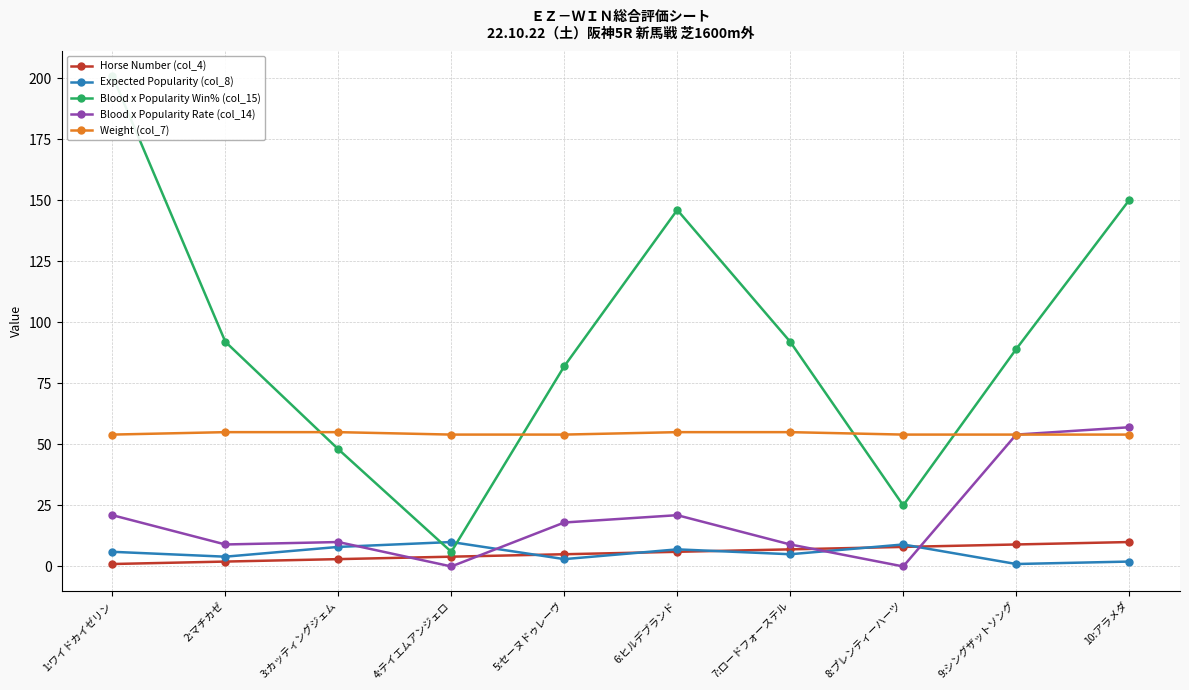

Where does the Blood x Popularity Rate (col_14) series first go above 18?

1:ワイドカイゼリン